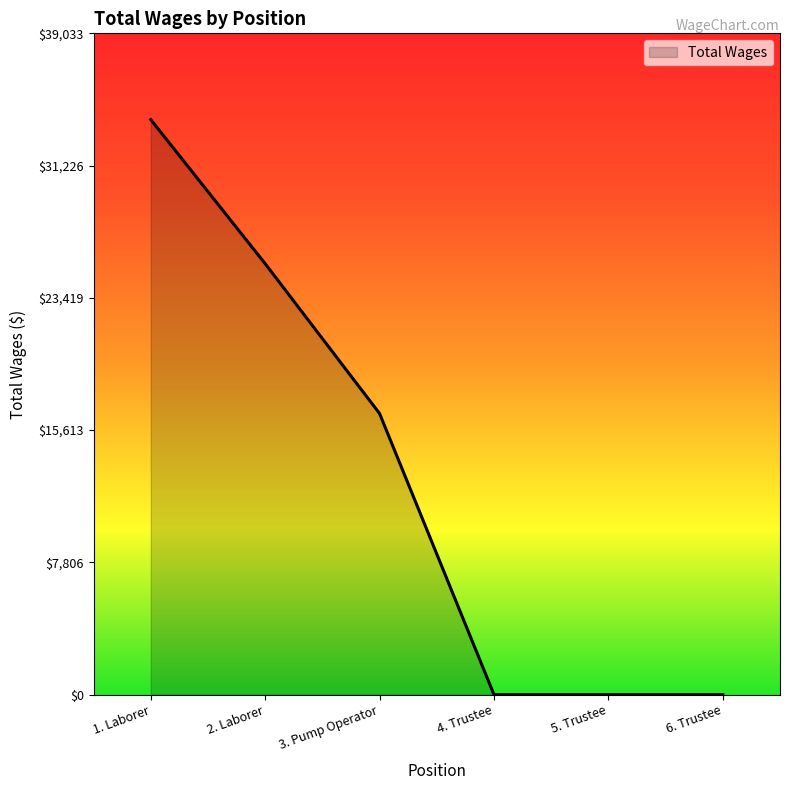

What value does the data have at 2. Laborer, to the nearest 100?

25400